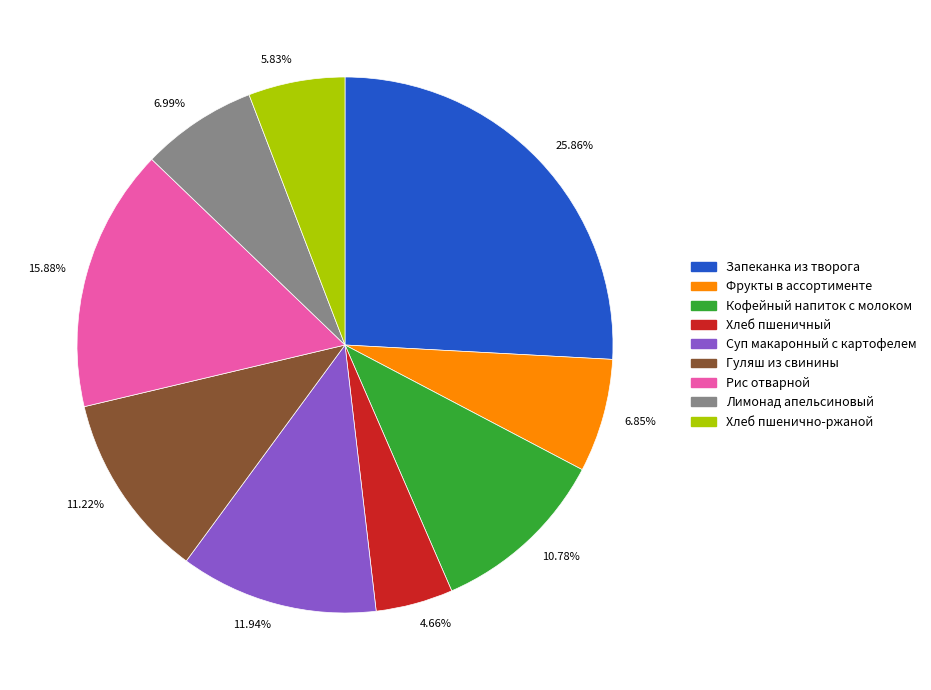

To the nearest percent, what is the average slice percentage?

11%